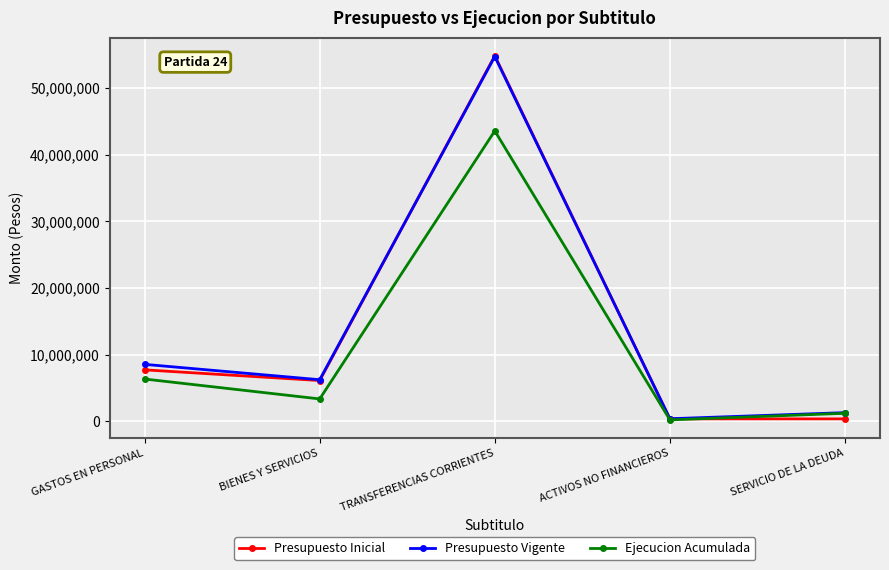

Which series has the widest spread of values?

Presupuesto Inicial